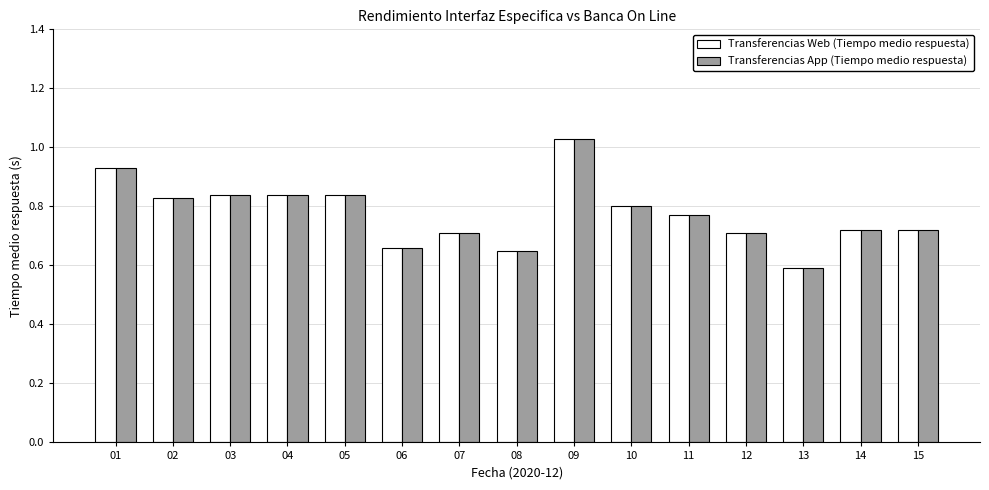

At which category is the sum across all series the highest?

09